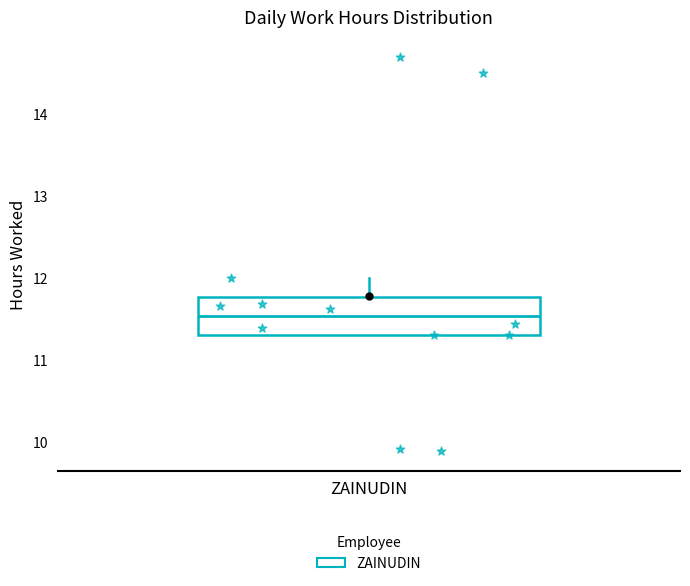

Where is the upper edge of the box for ZAINUDIN on the y-axis? The values are not printed on the chart, so give them approximately, as read against the axis.

11.8